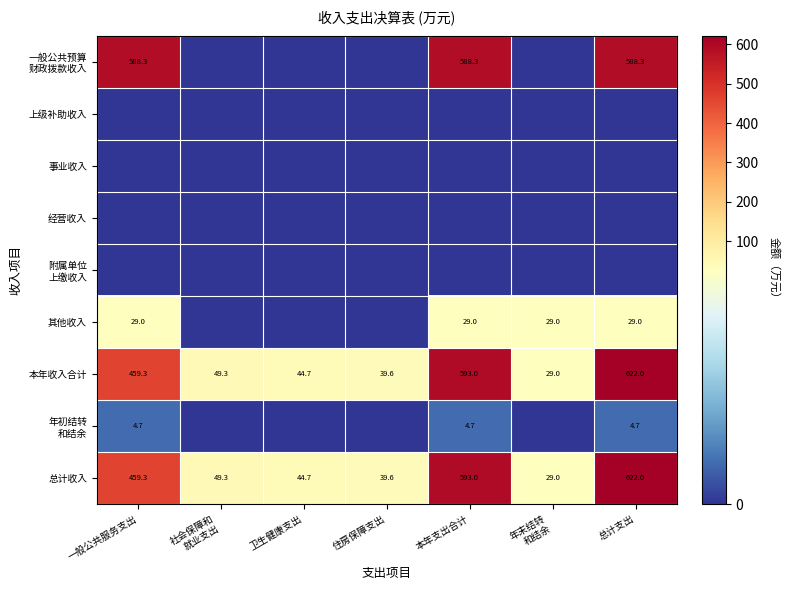

The 总计收入 series shows 255.8 at 一般公共服务支出. True or false?

False